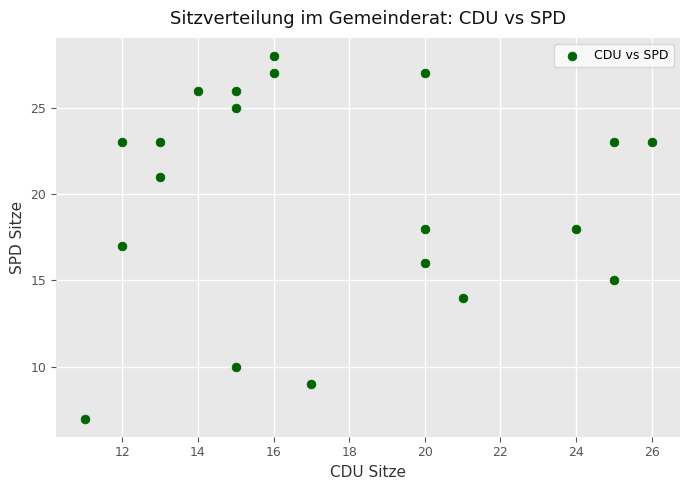

What is the range of X values (max minus min)?

15